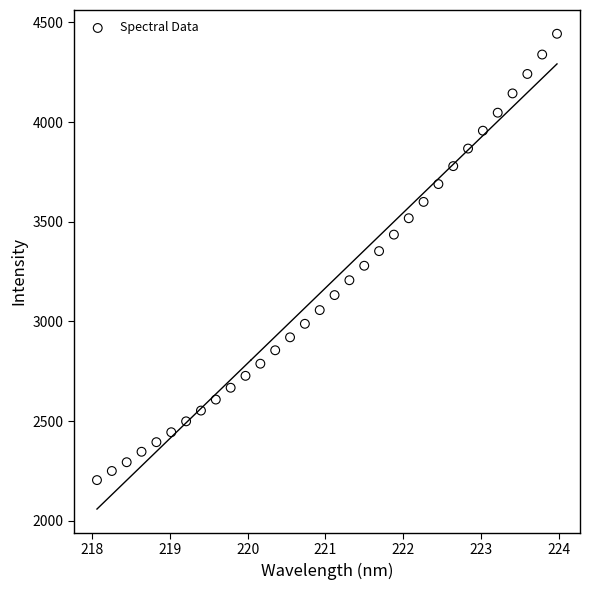

What is the range of Y values (max minus min)?

2239.8